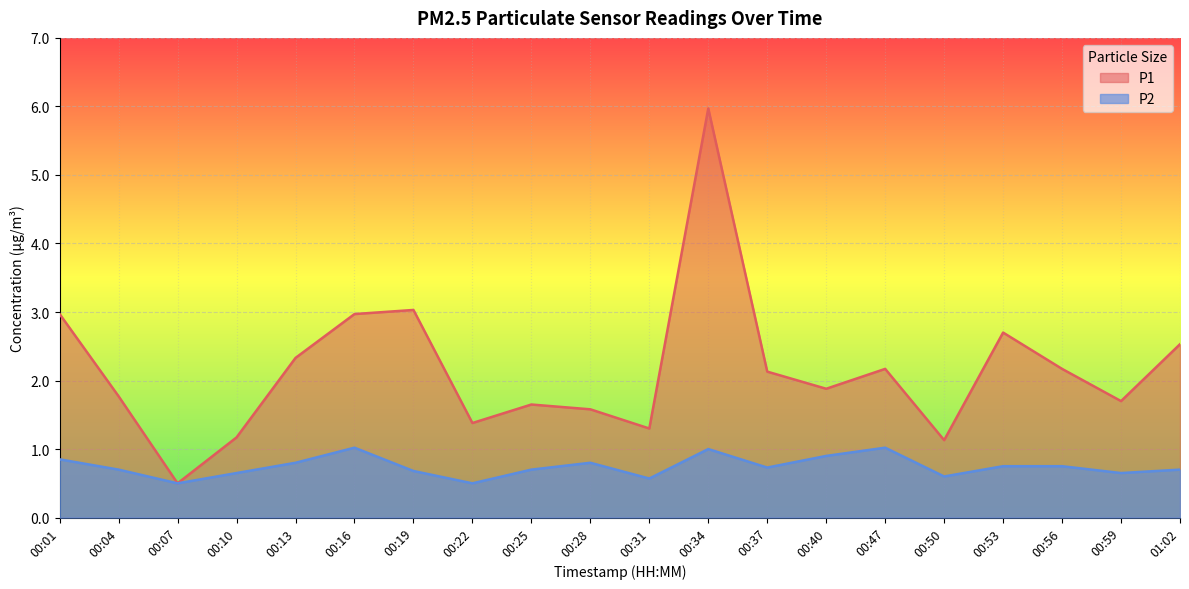

Which series changed the most between 00:04 and 00:25?

P1